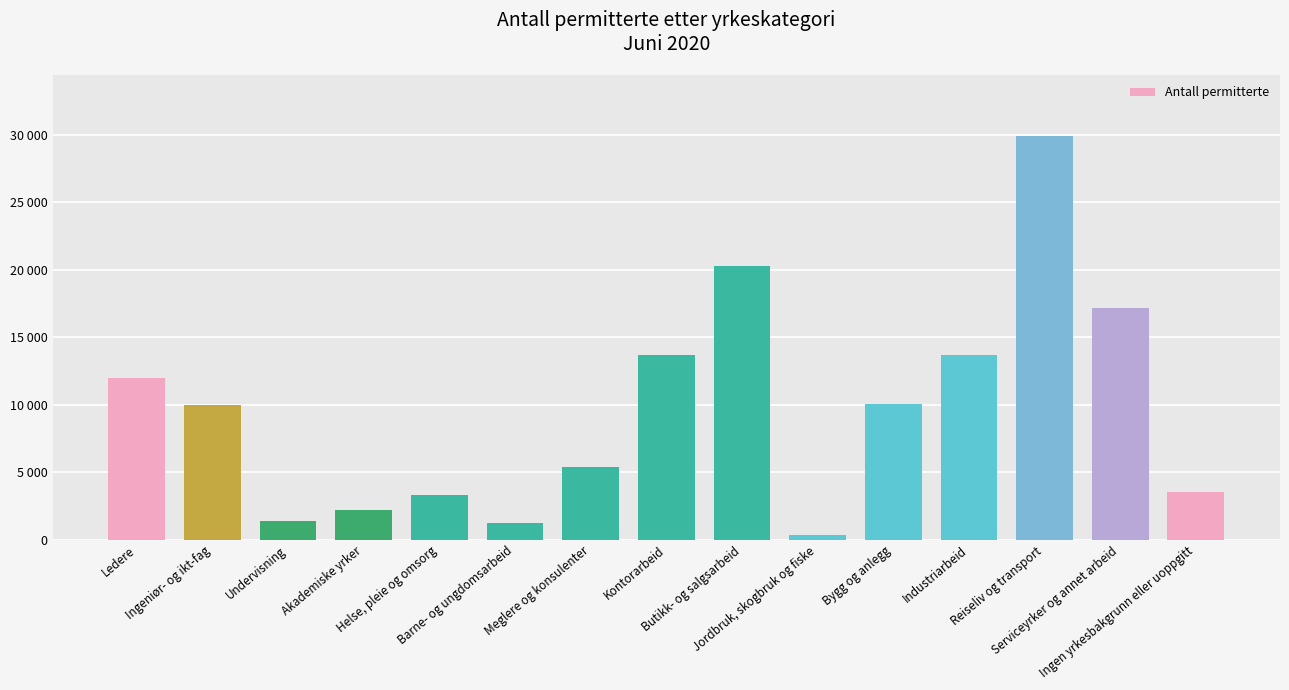

Are the bars horizontal?

No